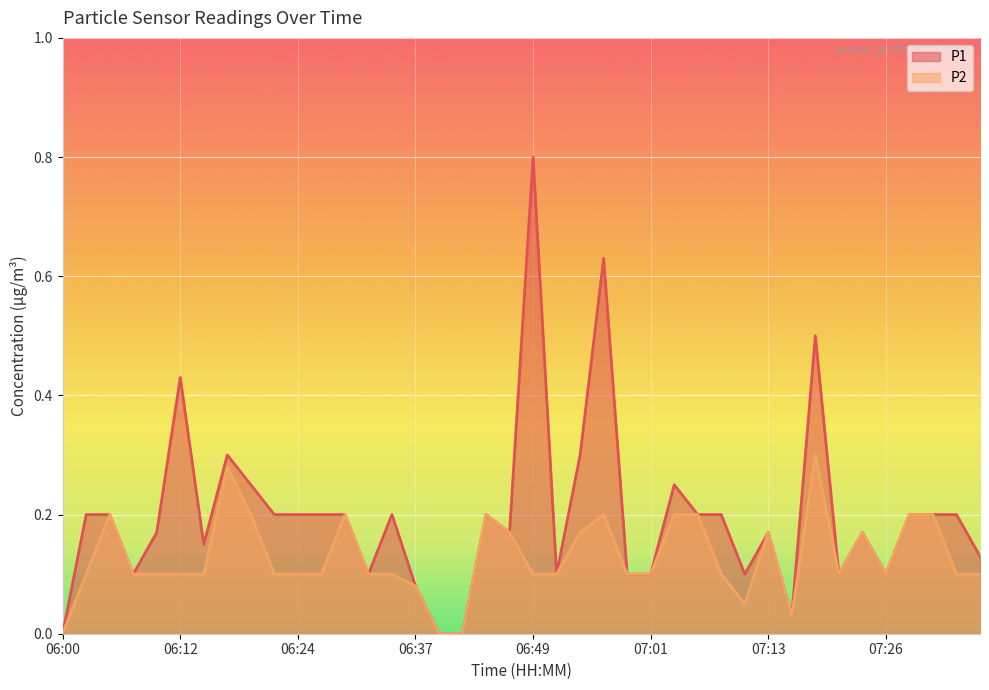

Reading right to left, transcribe all the data shown in this chart.

P1: 07:36=0.1	07:33=0.2	07:31=0.2	07:28=0.2	07:26=0.1	07:23=0.2	07:21=0.1	07:18=0.5	07:16=0.0	07:13=0.2	07:11=0.1	07:08=0.2	07:06=0.2	07:03=0.2	07:01=0.1	06:59=0.1	06:56=0.6	06:54=0.3	06:51=0.1	06:49=0.8	06:46=0.2	06:44=0.2	06:41=0.0	06:39=0.0	06:37=0.1	06:34=0.2	06:32=0.1	06:29=0.2	06:27=0.2	06:24=0.2	06:22=0.2	06:20=0.2	06:17=0.3	06:15=0.1	06:12=0.4	06:10=0.2	06:08=0.1	06:05=0.2	06:03=0.2	06:00=0.0
P2: 07:36=0.1	07:33=0.1	07:31=0.2	07:28=0.2	07:26=0.1	07:23=0.2	07:21=0.1	07:18=0.3	07:16=0.0	07:13=0.2	07:11=0.1	07:08=0.1	07:06=0.2	07:03=0.2	07:01=0.1	06:59=0.1	06:56=0.2	06:54=0.2	06:51=0.1	06:49=0.1	06:46=0.2	06:44=0.2	06:41=0.0	06:39=0.0	06:37=0.1	06:34=0.1	06:32=0.1	06:29=0.2	06:27=0.1	06:24=0.1	06:22=0.1	06:20=0.2	06:17=0.3	06:15=0.1	06:12=0.1	06:10=0.1	06:08=0.1	06:05=0.2	06:03=0.1	06:00=0.0